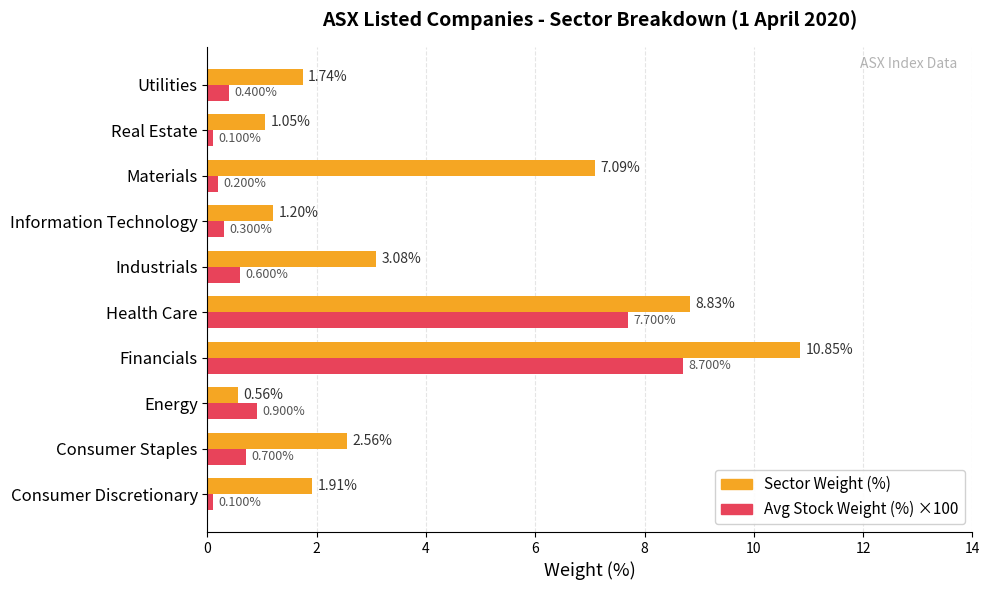

At which category is the sum across all series the highest?

Financials